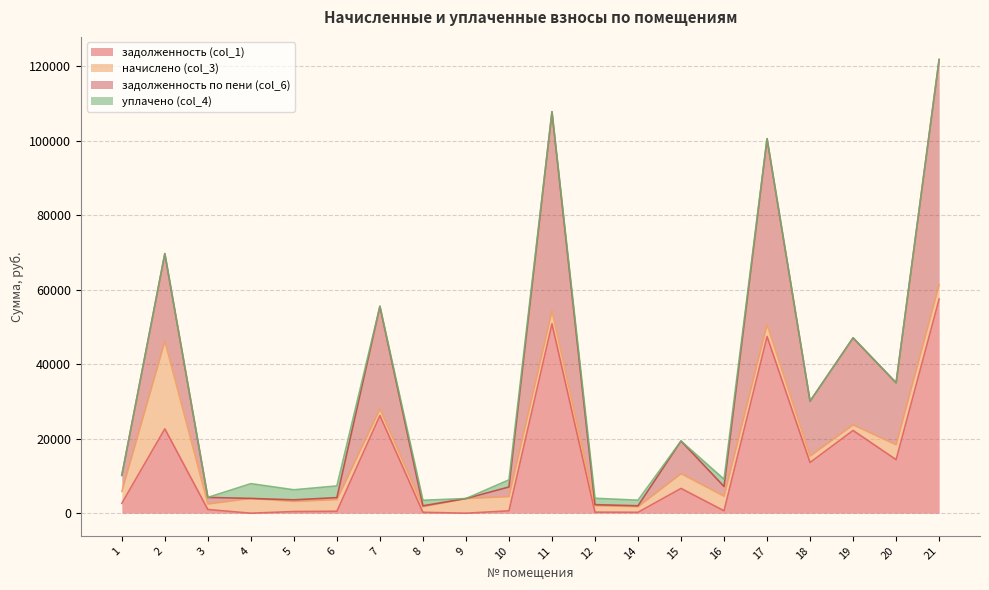

Is it true that задолженность по пени (col_6) equals 5172.4 at 4?

False